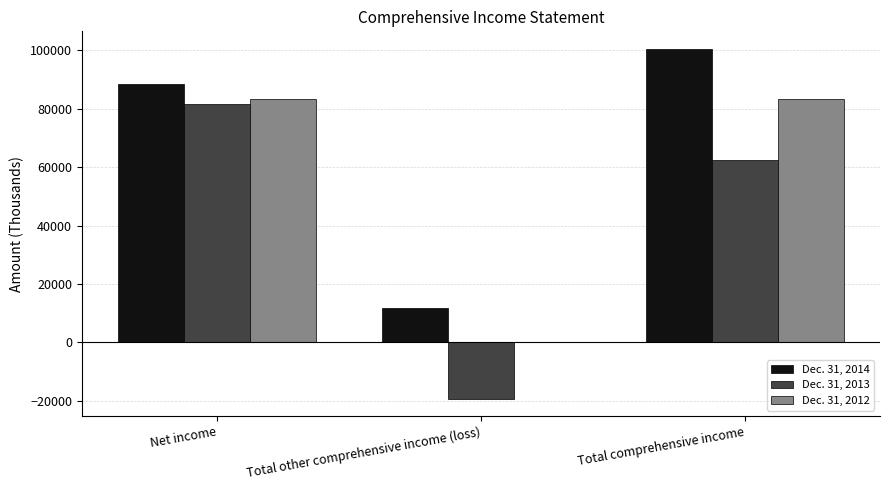

Which series has the largest total across all categories?

Dec. 31, 2014